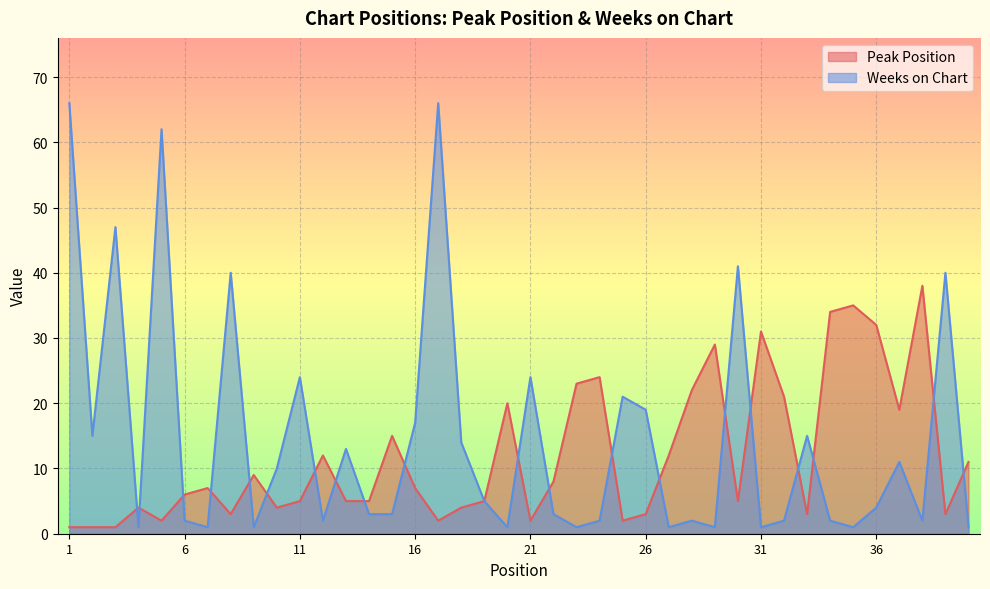

Which series changed the most between 18 and 27?

Weeks on Chart